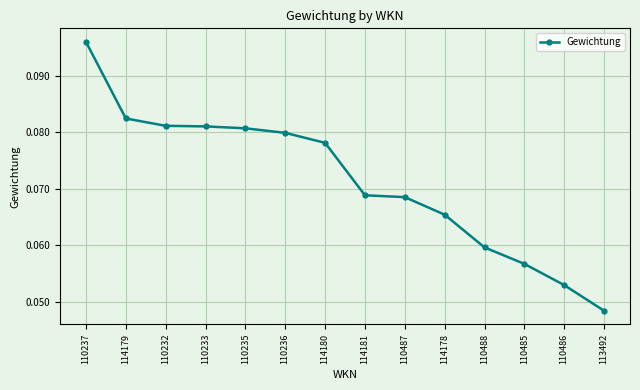

At which category does the chart reach its peak across all series?

110237